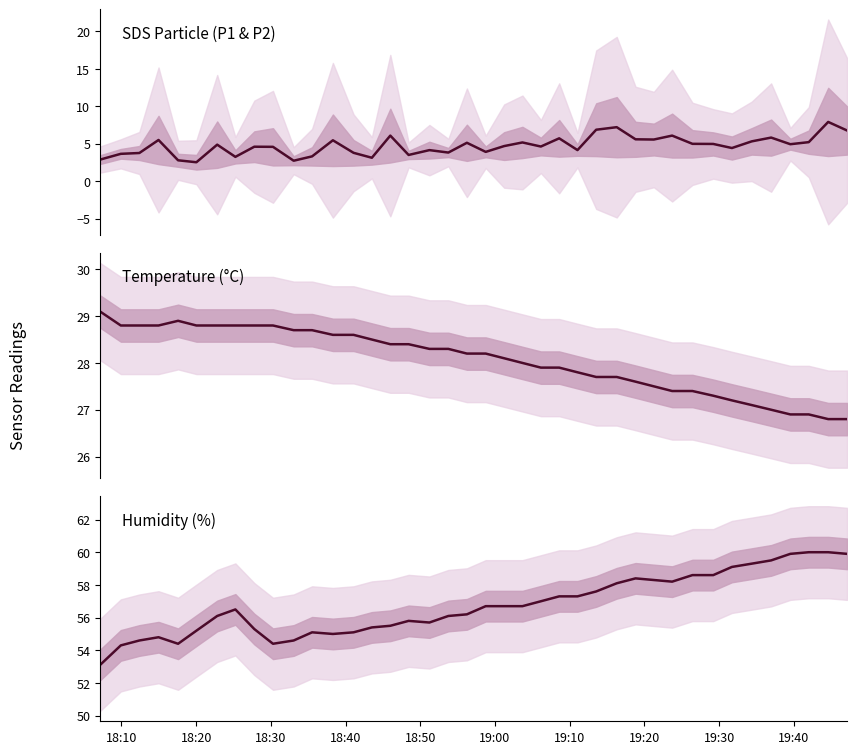

True or false: Temp and SDS_P1 intersect in this chart.

False